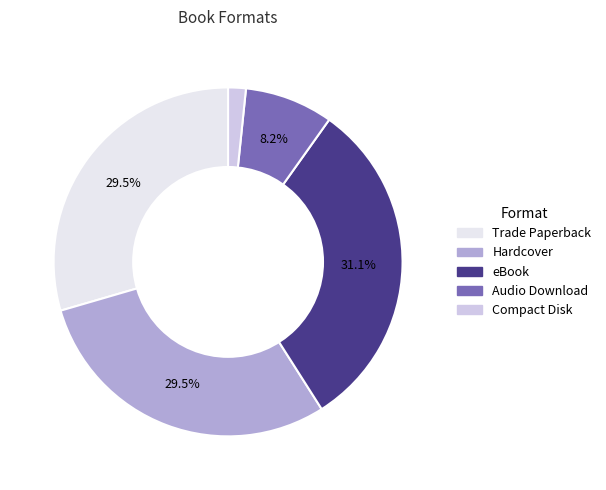

How many segments does this pie chart have?

5